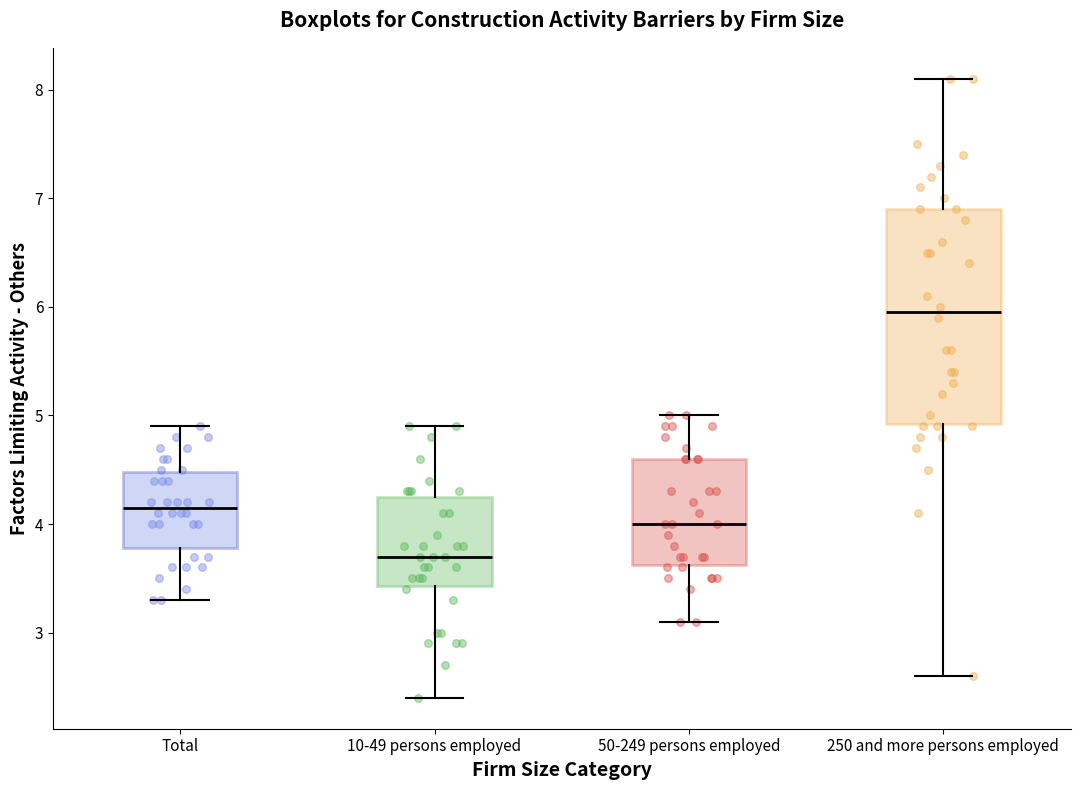

Reading left to right, transcribe this box plot: for each box, give where its median line is, the range the box spans, and where its two whiskers end, as read against the y-axis. The values are not printed on the chart, so give them approximately, as read against the axis.

Total: median 4.2, box 3.8 to 4.5, whiskers 3.3 to 4.9
10-49 persons employed: median 3.7, box 3.4 to 4.3, whiskers 2.4 to 4.9
50-249 persons employed: median 4.0, box 3.6 to 4.6, whiskers 3.1 to 5.0
250 and more persons employed: median 6.0, box 4.9 to 6.9, whiskers 2.6 to 8.1